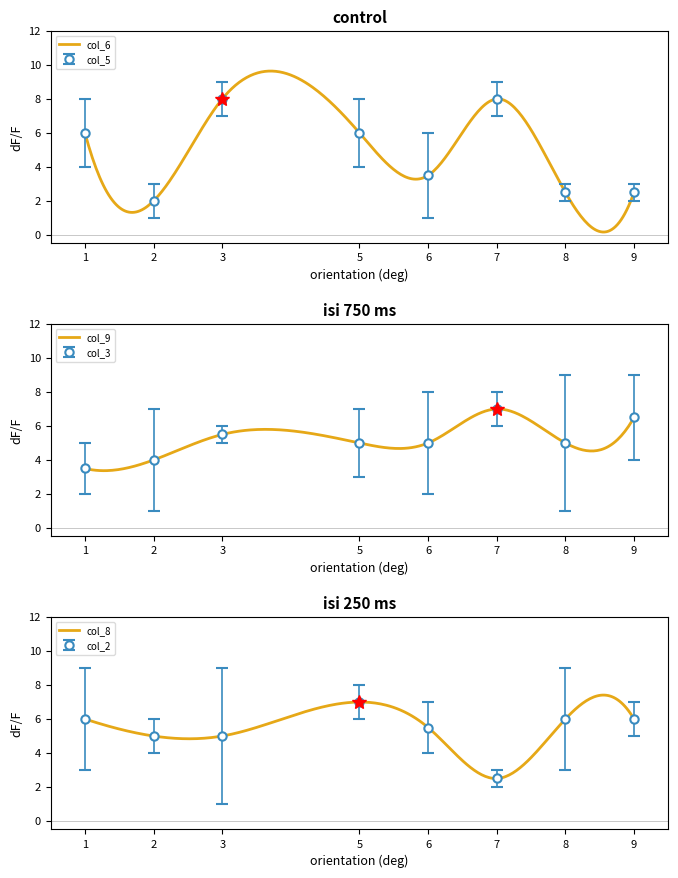

How many distinct data groups are displayed?

6